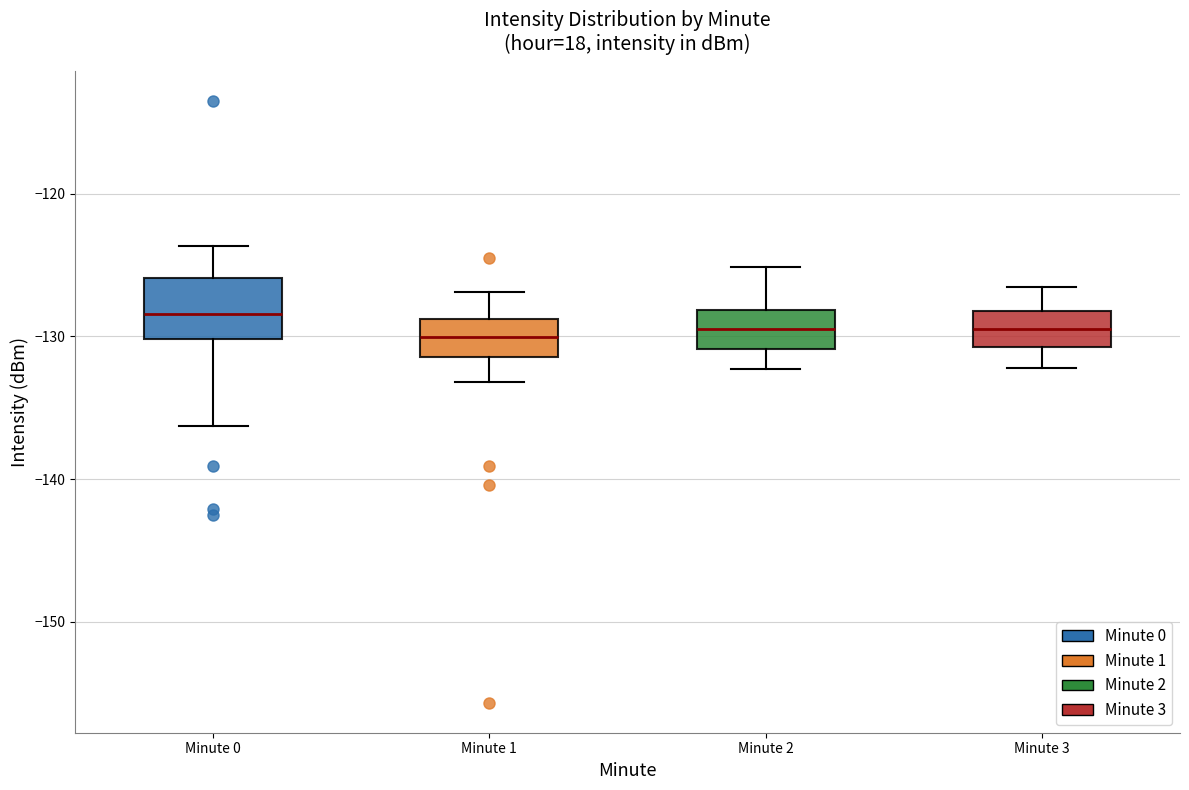

Reading left to right, transcribe this box plot: for each box, give where its median line is, the range the box spans, and where its two whiskers end, as read against the y-axis. The values are not printed on the chart, so give them approximately, as read against the axis.

Minute 0: median -128, box -130 to -126, whiskers -136 to -124
Minute 1: median -130, box -131 to -129, whiskers -133 to -127
Minute 2: median -129, box -131 to -128, whiskers -132 to -125
Minute 3: median -129, box -131 to -128, whiskers -132 to -126